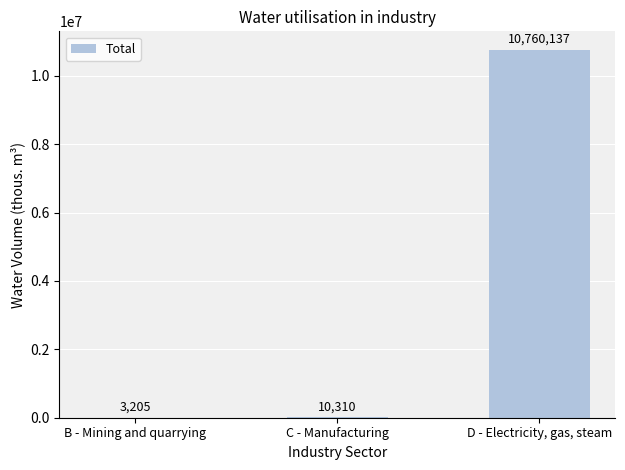

What is the sum of the values at B - Mining and quarrying and C - Manufacturing?

13515